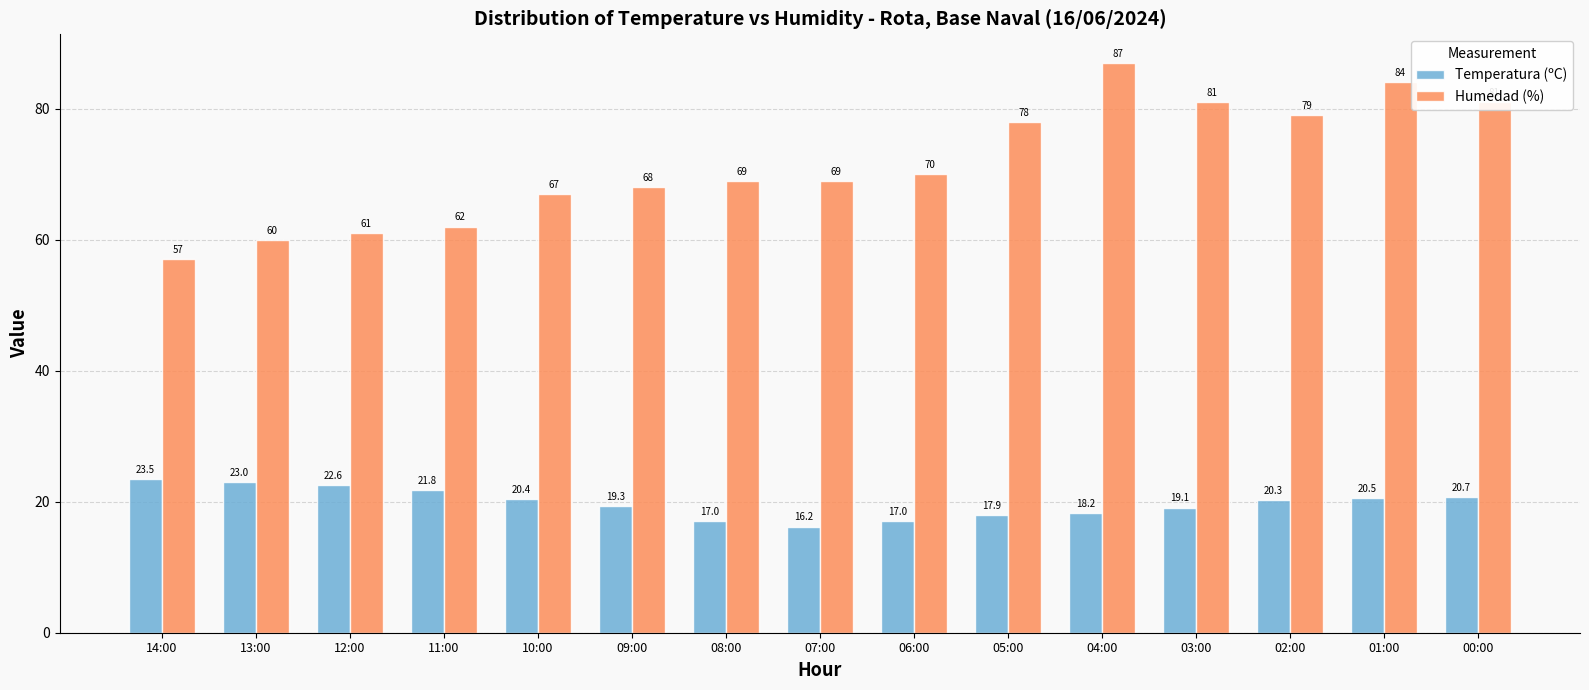

What is the label of the 15th bar from the right?

14:00